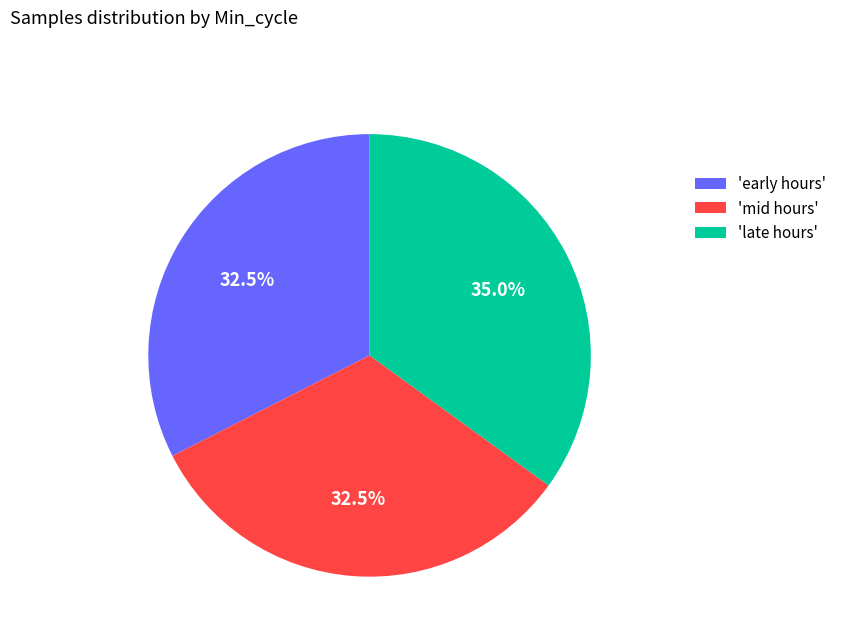

What is the largest slice in the pie chart?

'late hours'